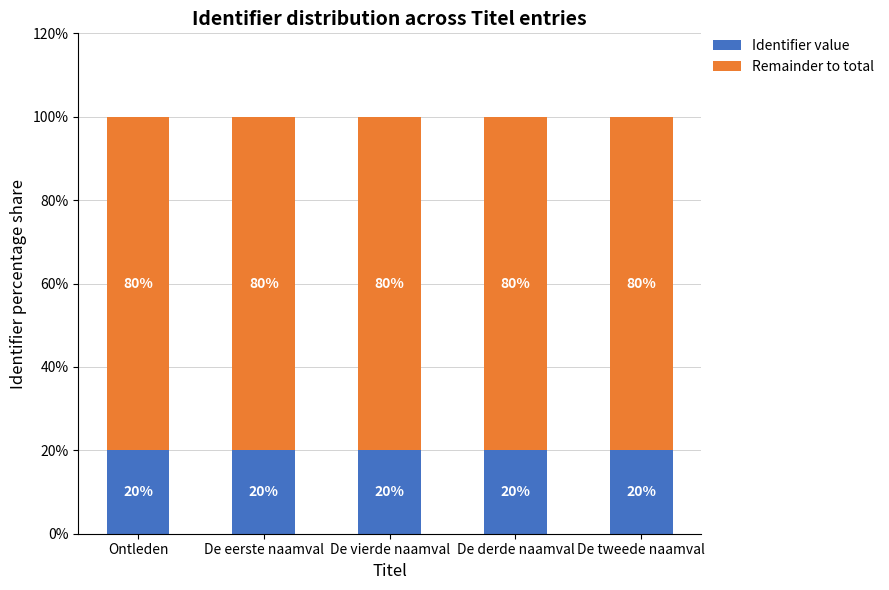

What is the sum of all Identifier value values?

100.0